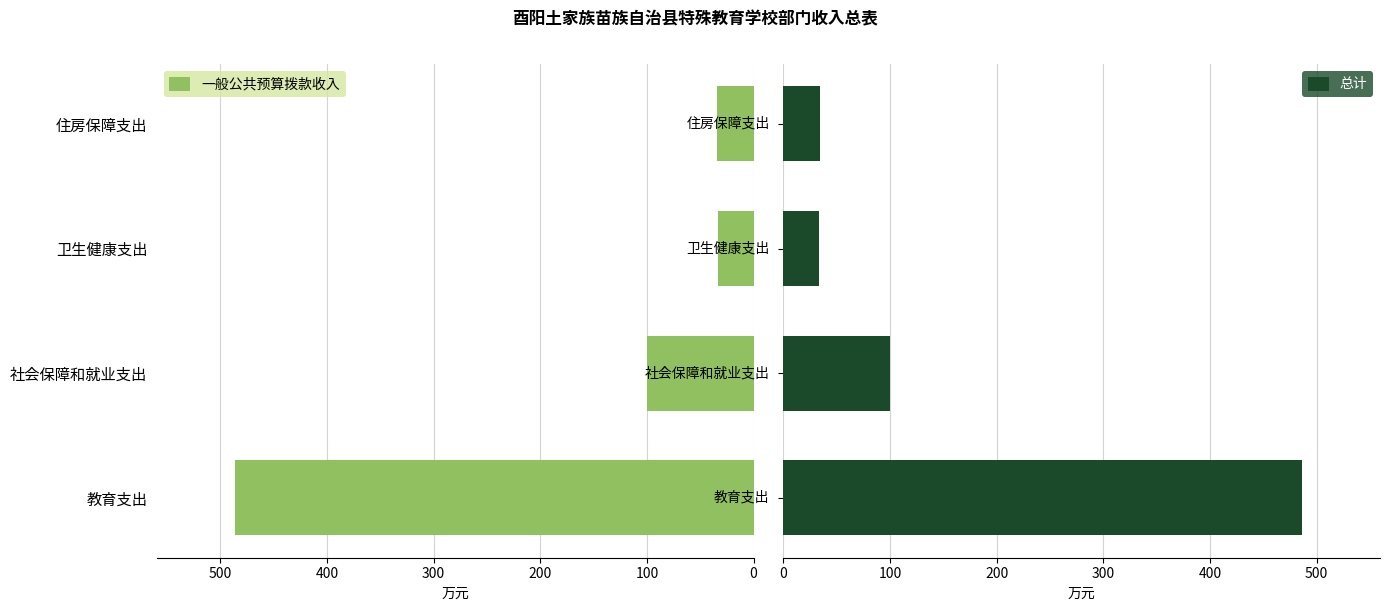

Are the bars horizontal?

Yes